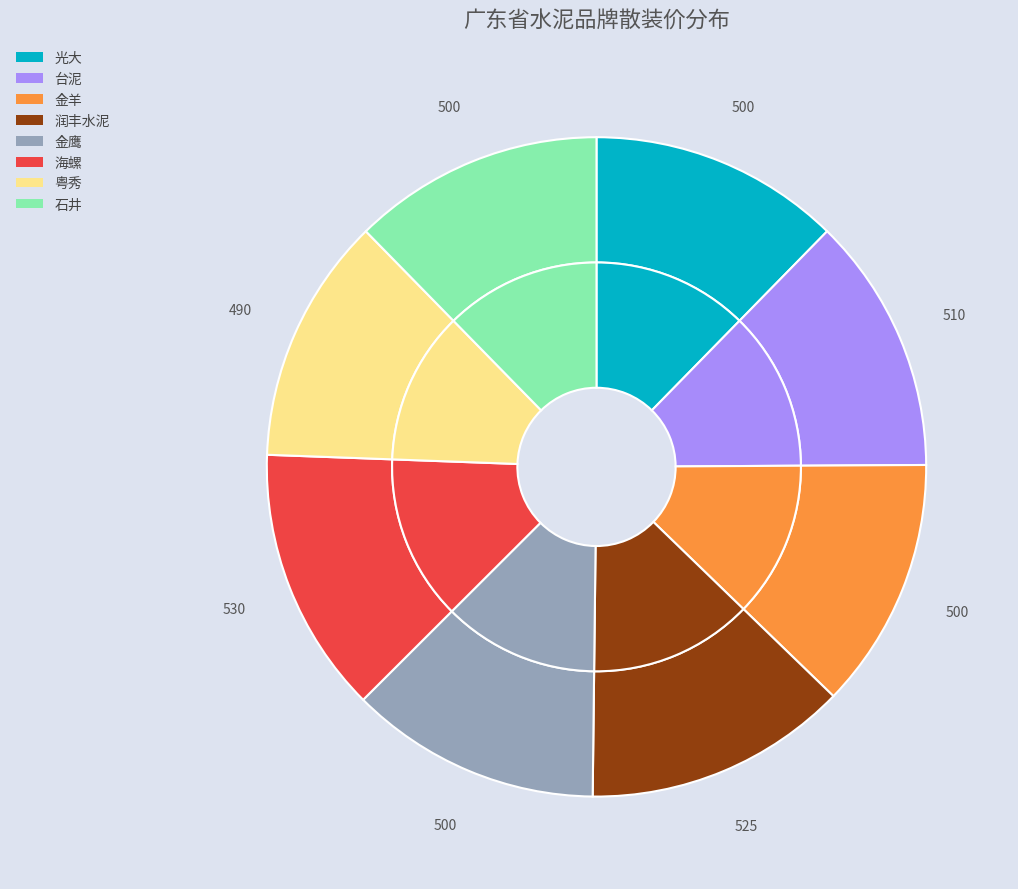

Is it true that 金羊 is 12% of the pie?

True